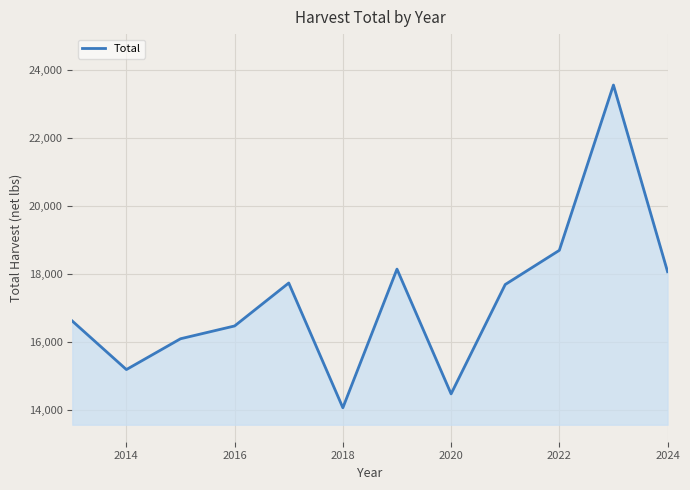

What is the maximum value shown in the chart?

23564